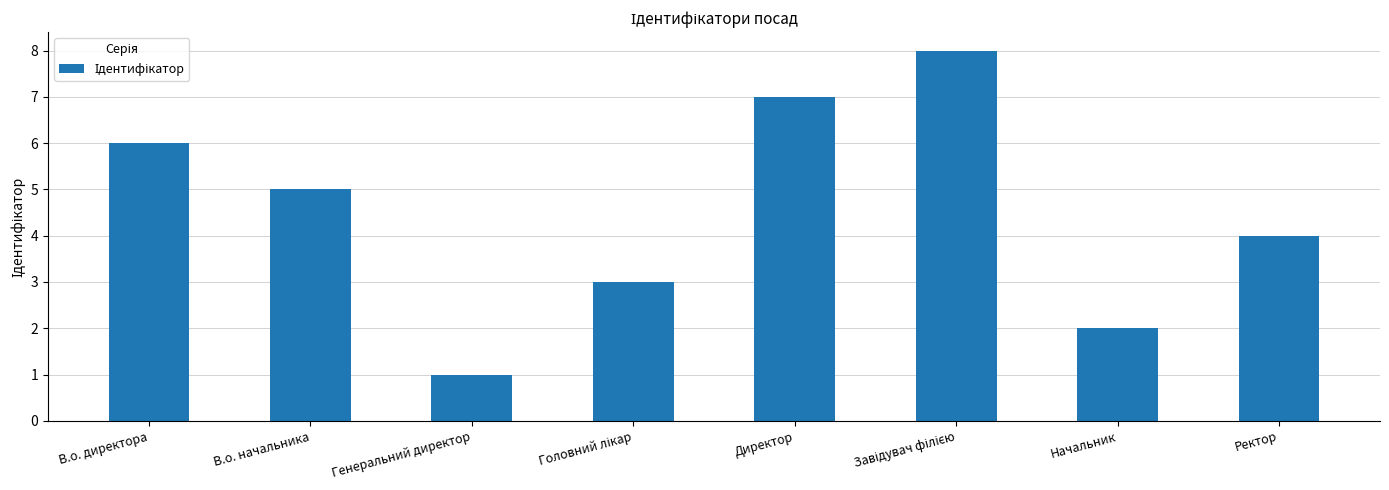

What is the greatest value displayed?

8